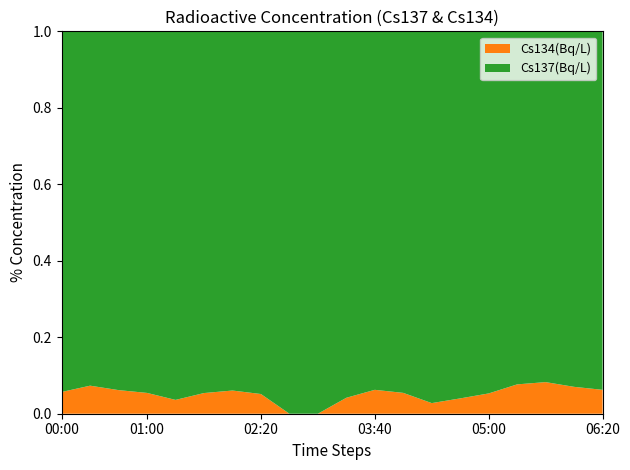

Is it true that Cs134(Bq/L) equals 0.0 at 05:00?

False